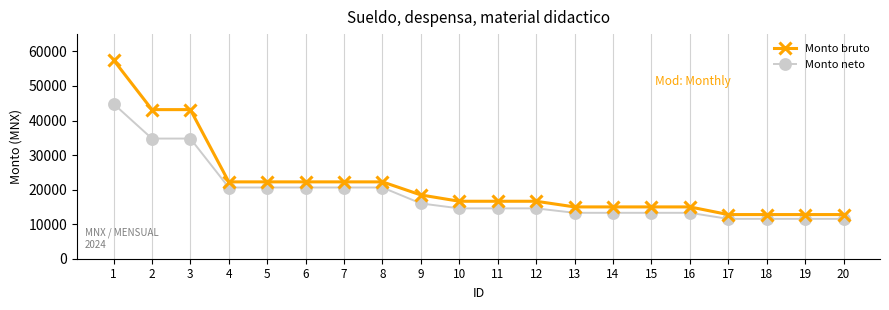

Is the value of Monto neto at 5 greater than the value of Monto bruto at 7?

No